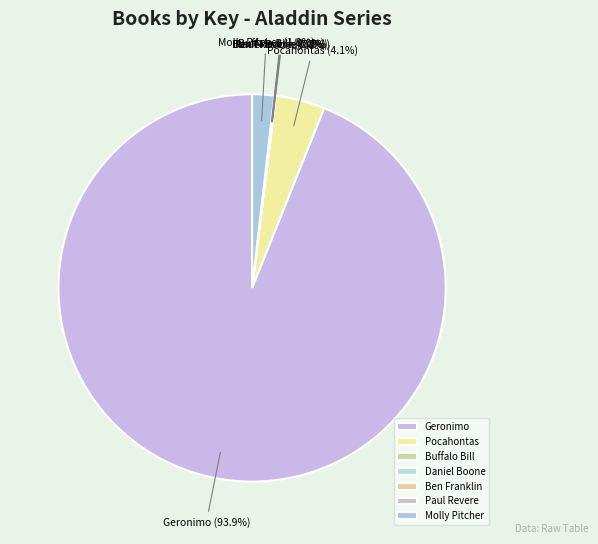

What is the majority slice?

Geronimo